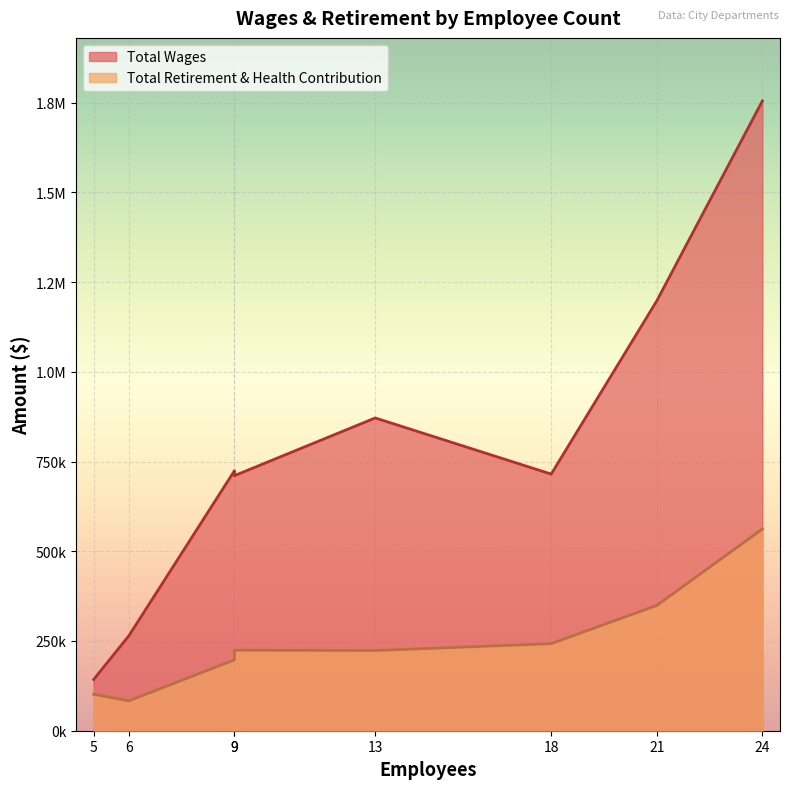

Which series changed the most between 9 and 5?

Total Wages